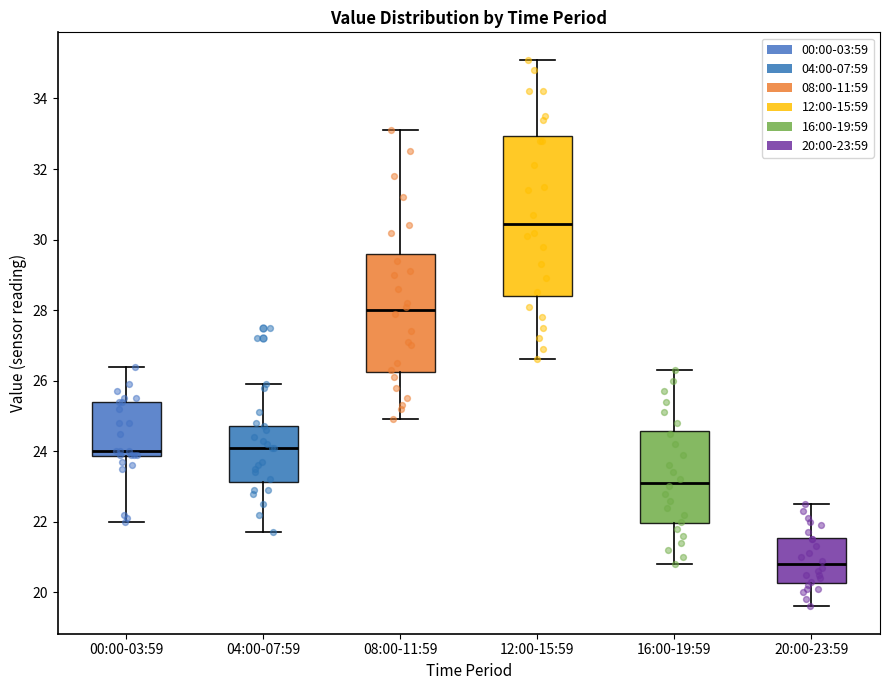

Reading left to right, read every box against the y-axis: the position of its median line, the range the box covers, and the ends of its whiskers. The values are not printed on the chart, so give them approximately, as read against the axis.

00:00-03:59: median 24.0, box 23.8 to 25.4, whiskers 22.0 to 26.4
04:00-07:59: median 24.2, box 23.2 to 24.8, whiskers 21.8 to 26.0
08:00-11:59: median 28.0, box 26.2 to 29.6, whiskers 25.0 to 33.2
12:00-15:59: median 30.4, box 28.4 to 33.0, whiskers 26.6 to 35.2
16:00-19:59: median 23.2, box 22.0 to 24.6, whiskers 20.8 to 26.4
20:00-23:59: median 20.8, box 20.2 to 21.6, whiskers 19.6 to 22.6